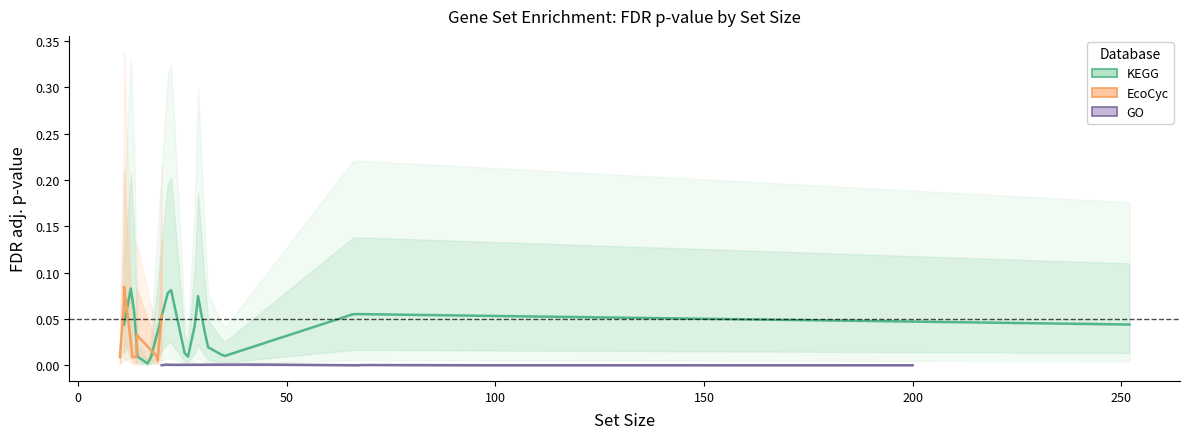

List the labels in order of KEGG value, largest first.

10, 11, 9, 8, 5, 6, 7, 4, 2, 3, 1, 0